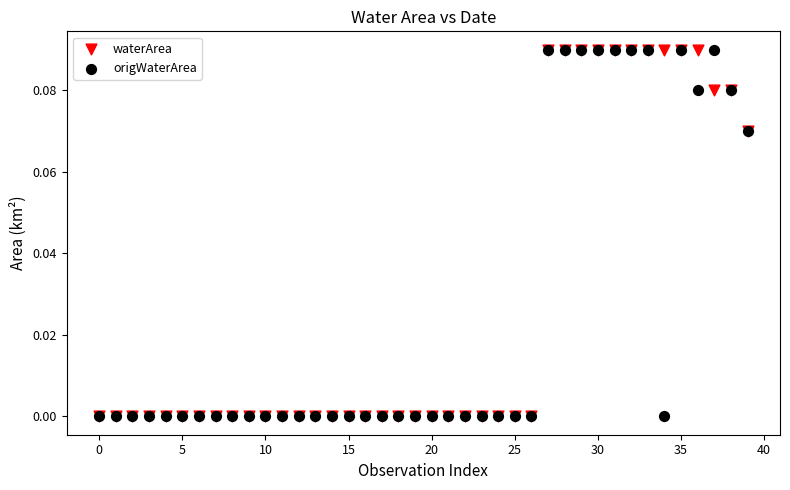

What are all the series names shown in the legend?

waterArea, origWaterArea